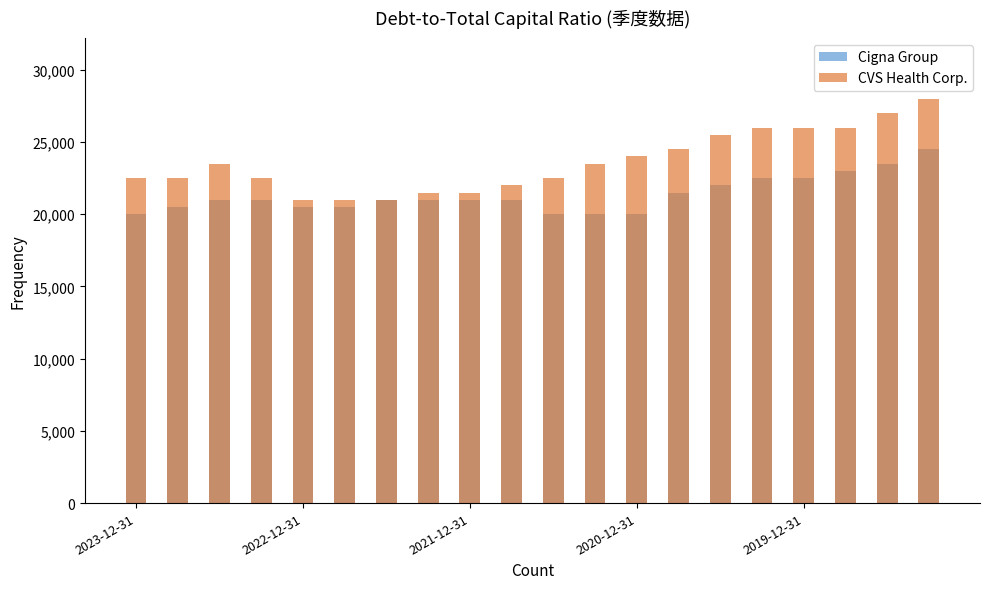

List the series in order of their overall mean, highest first.

CVS Health Corp., Cigna Group